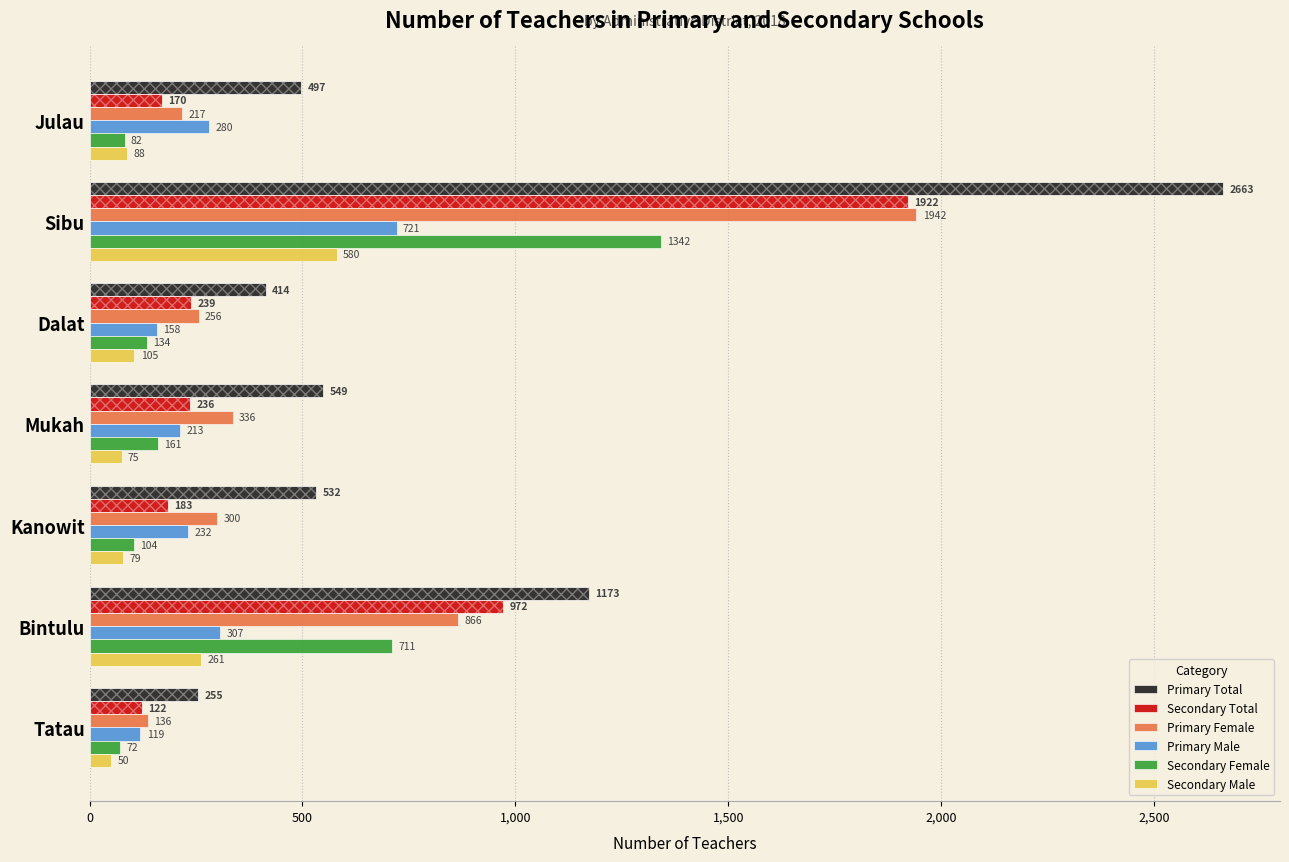

Between Tatau and Kanowit, which is larger?

Kanowit